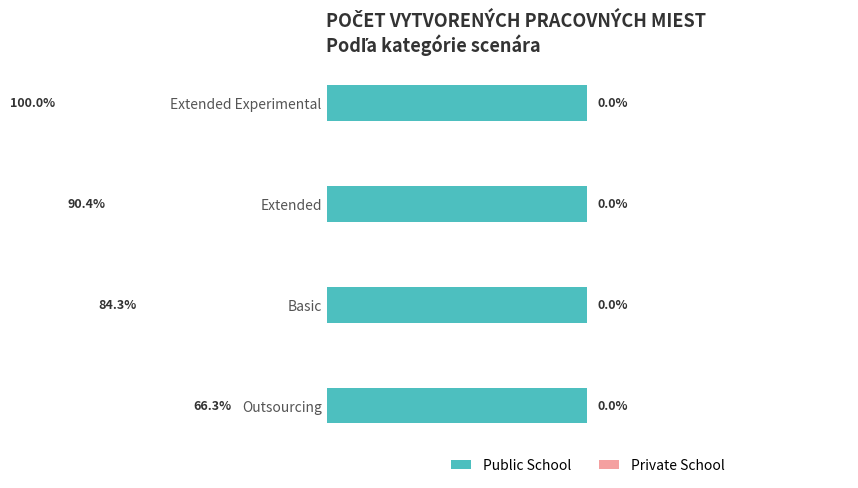

What is the difference between the second highest and second lowest values in the Public School series?

6.0